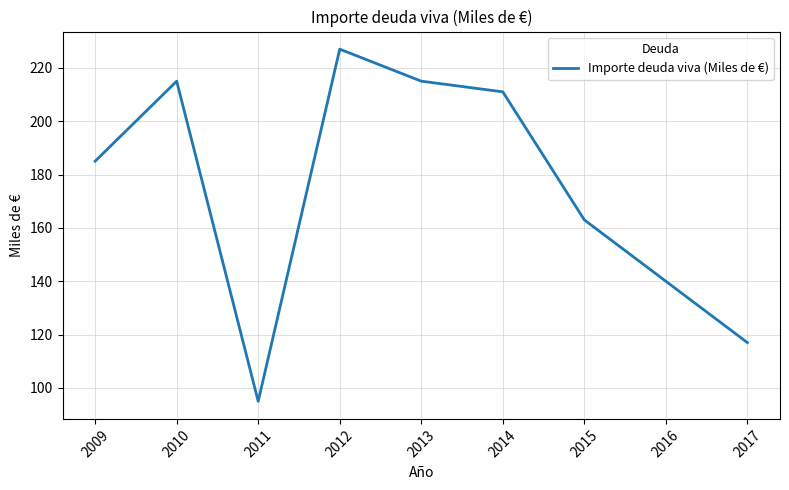

What value does the data have at 2015, to the nearest 50?

150